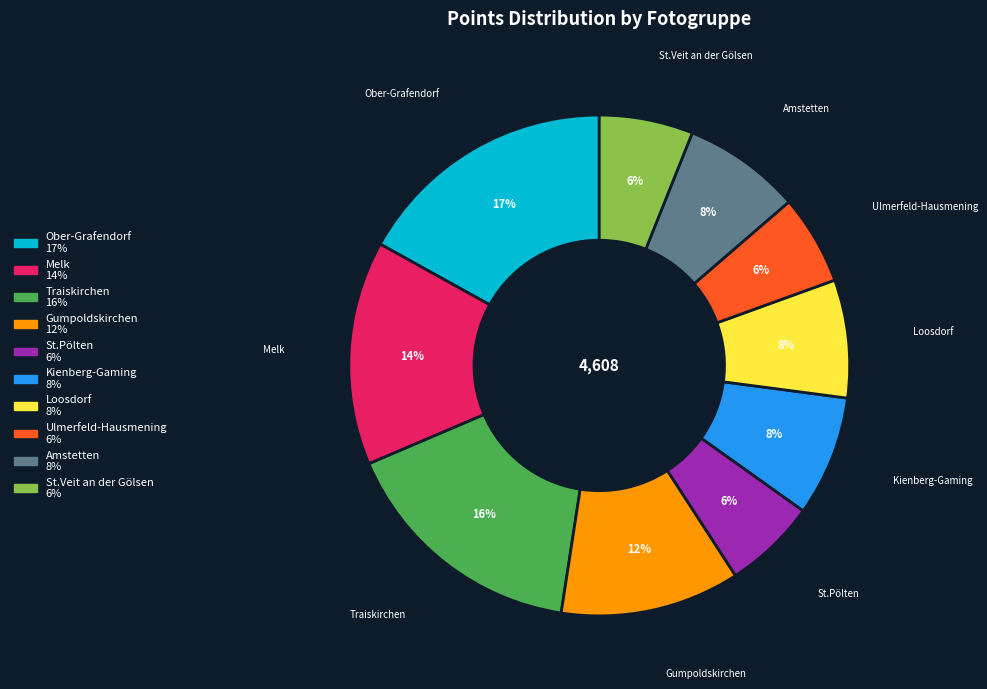

Does Melk account for over 50% of the chart?

No